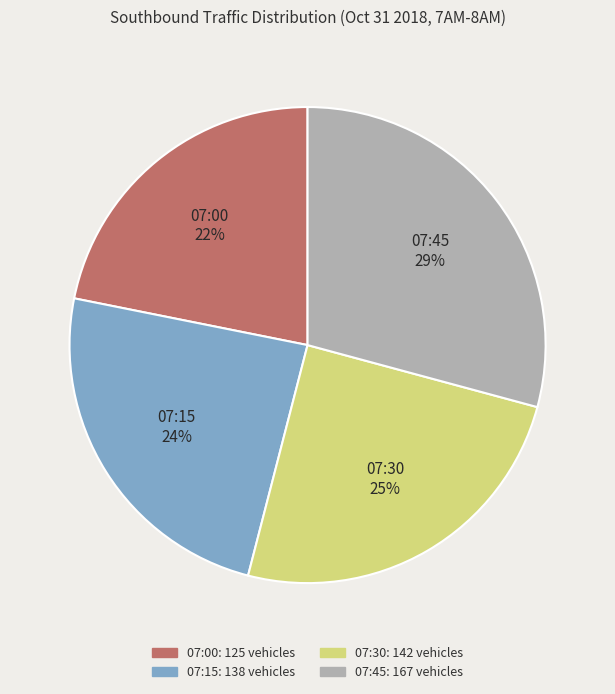

Approximately how many times larger is the value at 07:45 compared to 07:15?

1.2